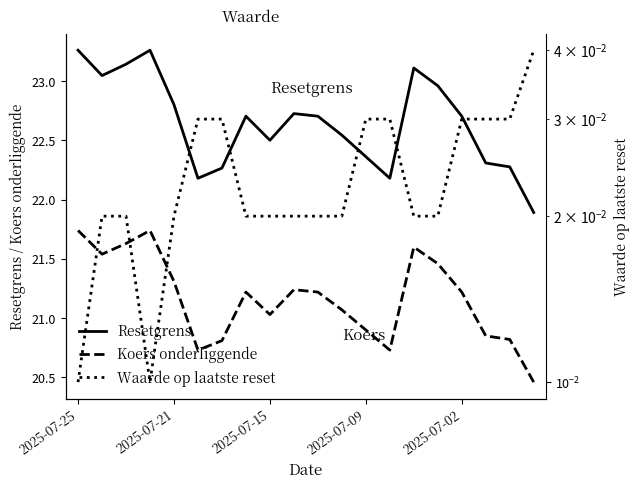

What is the label of the 8th point from the left?

7